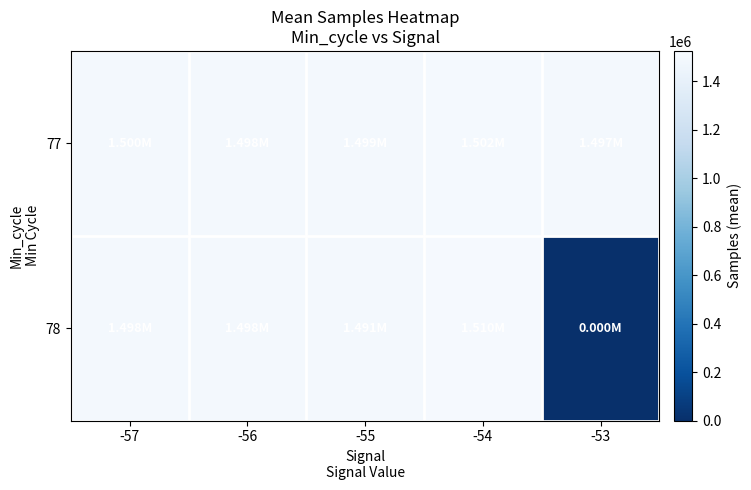

Count the number of categories in the chart.

5